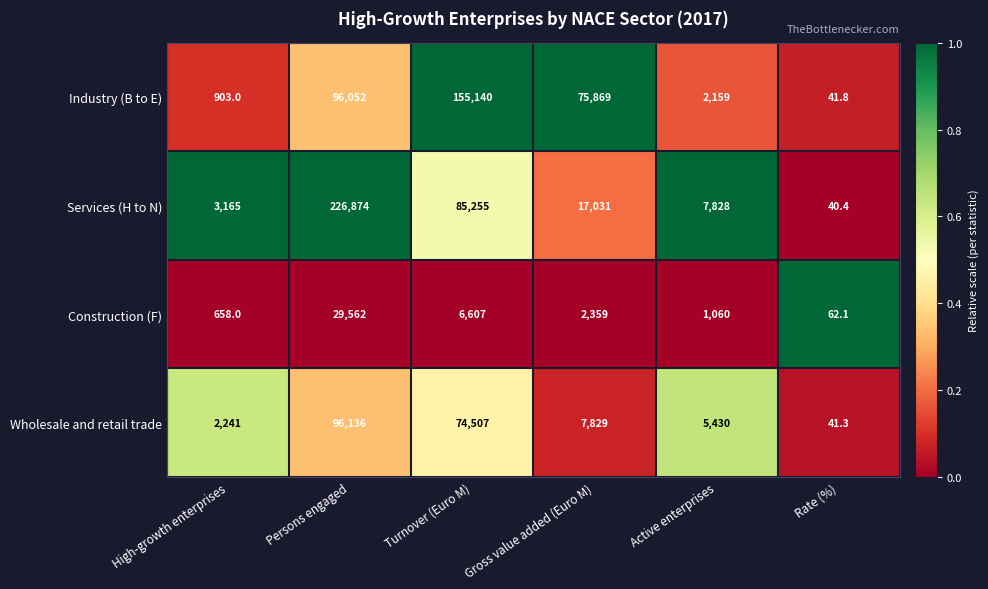

At which label is Industry (B to E) closest to 77590?

Gross value added (Euro M)